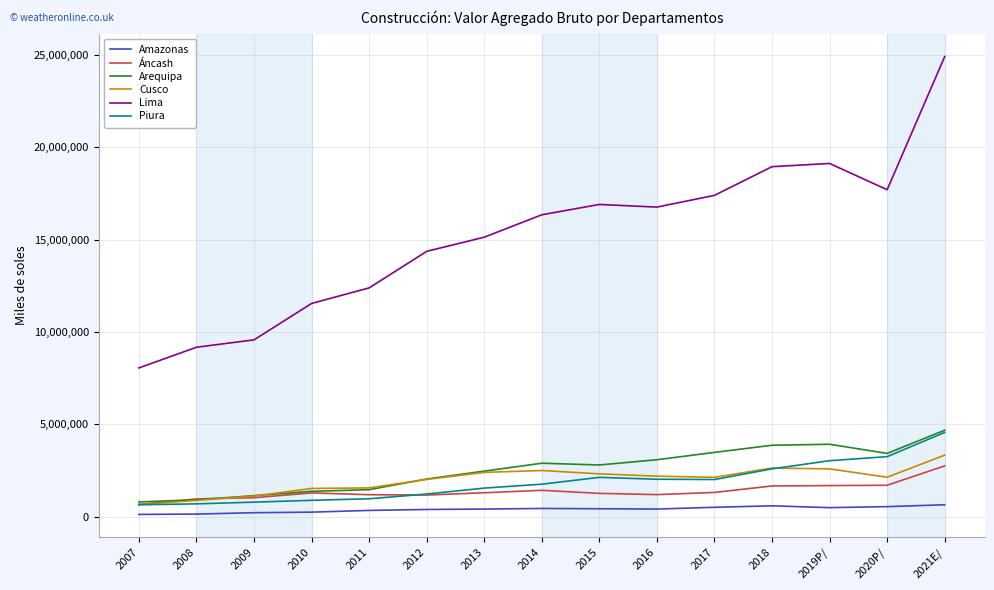

How many series are shown in this chart?

6